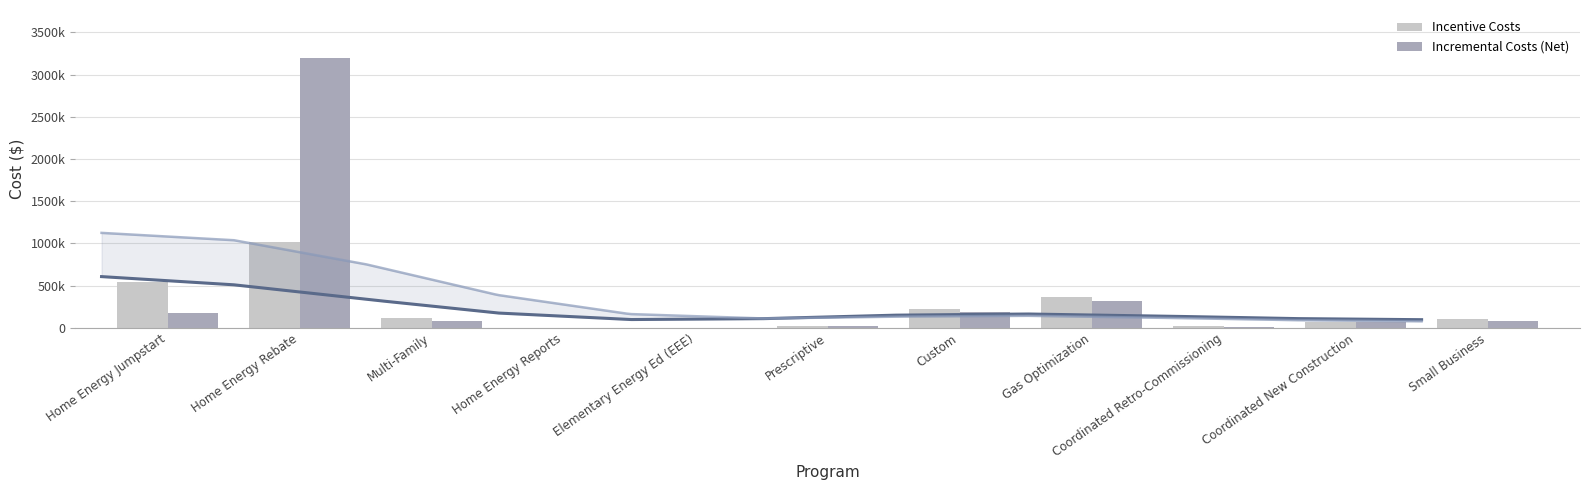

What is the difference between the maximum and second lowest values in the Incremental Costs (Net) series?

3191448.1